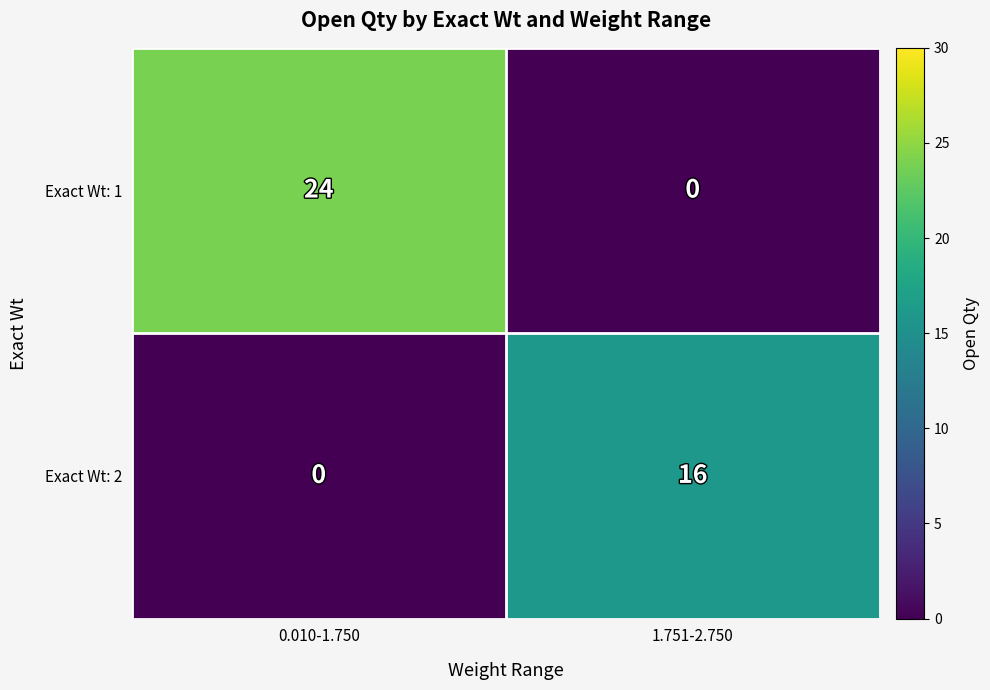

Which series has the largest total across all categories?

Exact Wt: 1